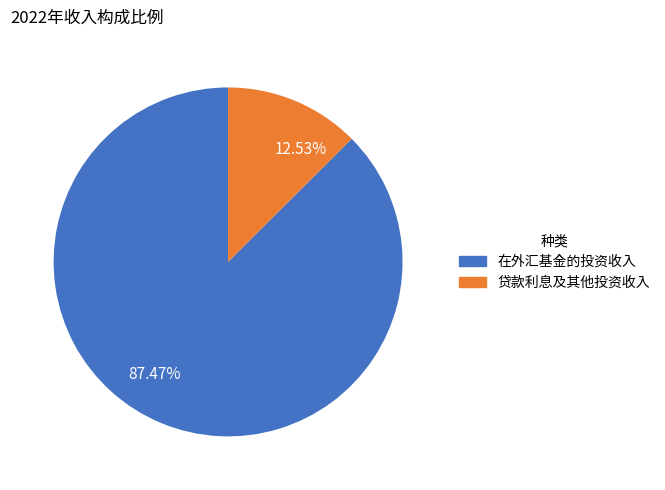

What percentage is the 在外汇基金的投资收入 slice, to the nearest percent?

87%